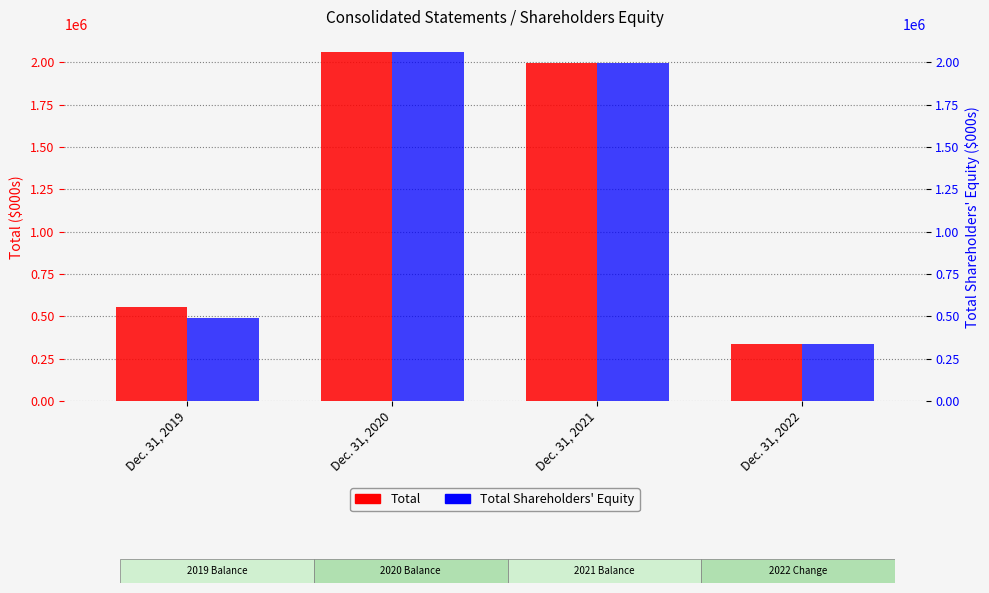

Is it true that Total equals 555199 at Dec. 31, 2019?

True